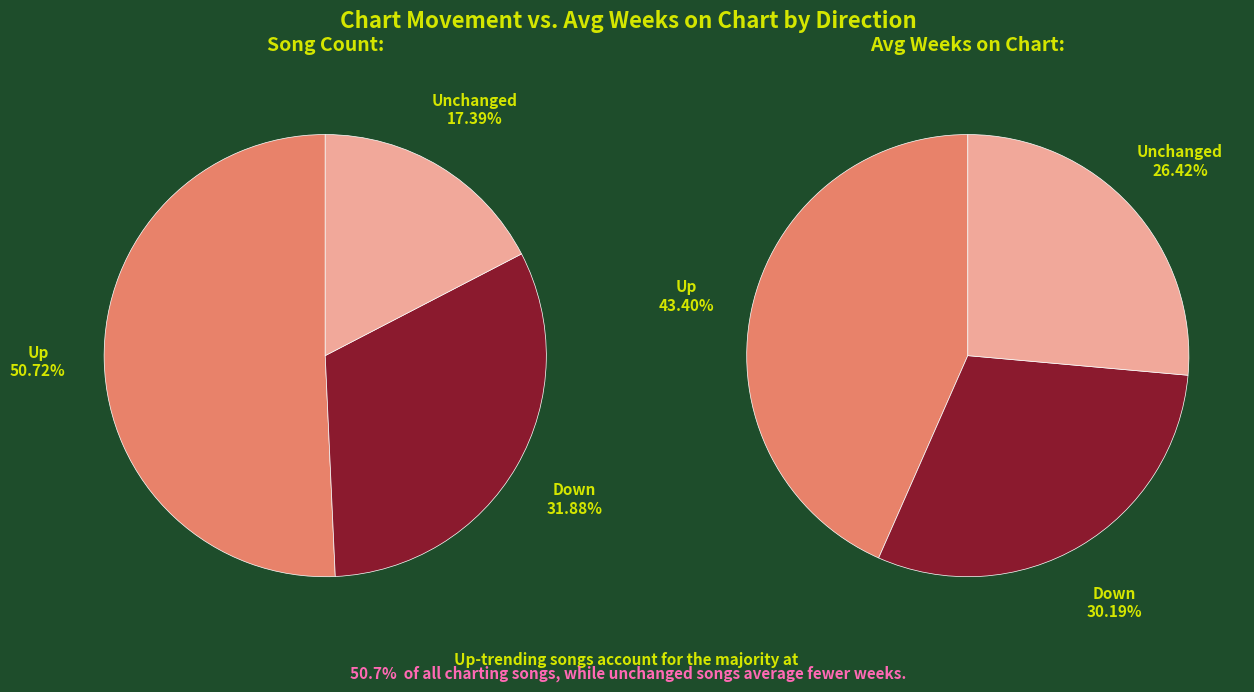

What is the change in value from up to down?

-13